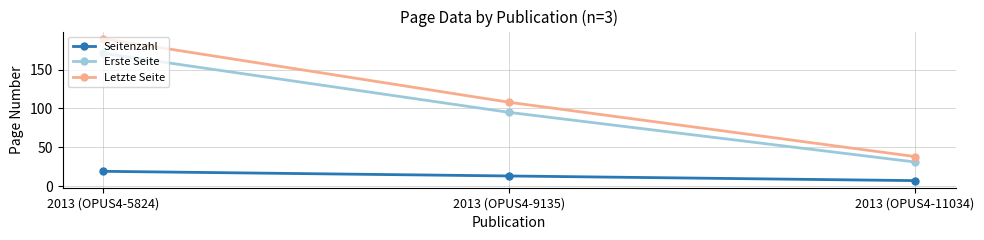

The Erste Seite series shows 171 at 2013 (OPUS4-5824). True or false?

True